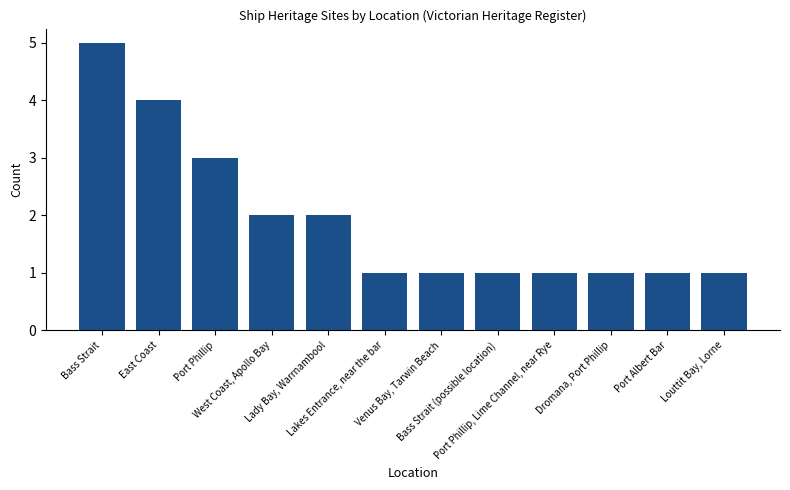

What is the label of the 12th bar from the left?

Louttit Bay, Lorne